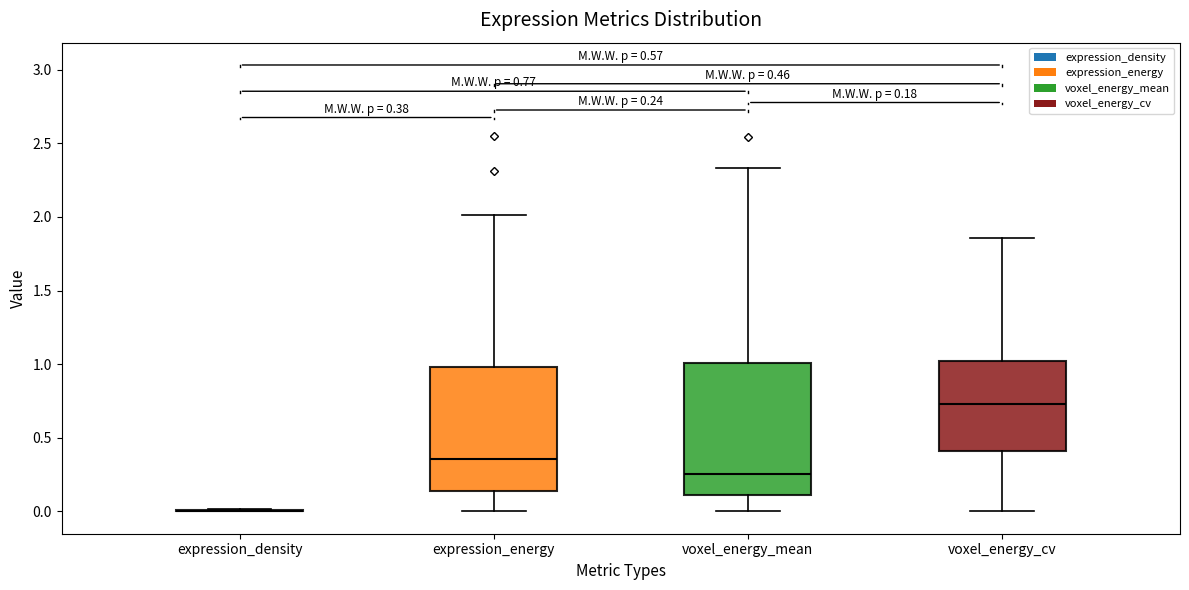

Which box is the tallest, from its lower edge to its upper edge?

voxel_energy_mean